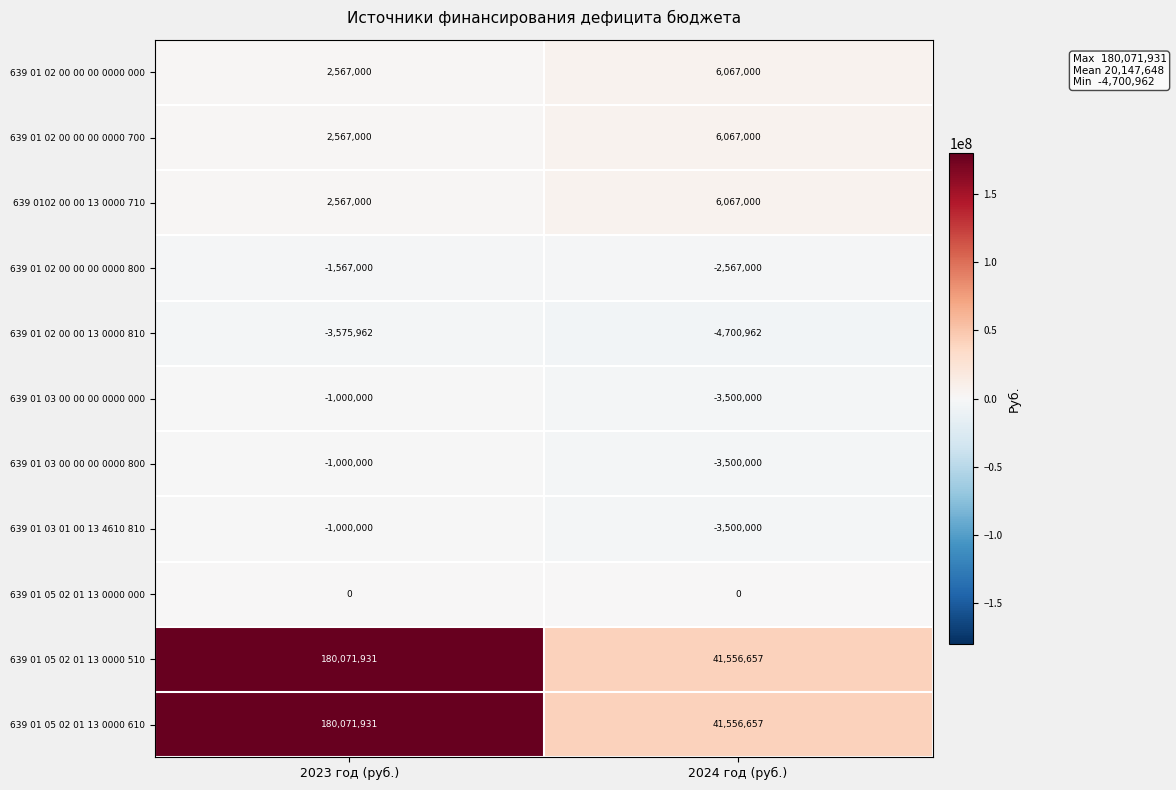

Reading right to left, list all the values displayed in this chart.

639 01 02 00 00 00 0000 000: 2024 год (руб.)=6067000	2023 год (руб.)=2567000
639 01 02 00 00 00 0000 700: 2024 год (руб.)=6067000	2023 год (руб.)=2567000
639 0102 00 00 13 0000 710: 2024 год (руб.)=6067000	2023 год (руб.)=2567000
639 01 02 00 00 00 0000 800: 2024 год (руб.)=-2567000	2023 год (руб.)=-1567000
639 01 02 00 00 13 0000 810: 2024 год (руб.)=-4700962	2023 год (руб.)=-3575962
639 01 03 00 00 00 0000 000: 2024 год (руб.)=-3500000	2023 год (руб.)=-1000000
639 01 03 00 00 00 0000 800: 2024 год (руб.)=-3500000	2023 год (руб.)=-1000000
639 01 03 01 00 13 4610 810: 2024 год (руб.)=-3500000	2023 год (руб.)=-1000000
639 01 05 02 01 13 0000 000: 2024 год (руб.)=0	2023 год (руб.)=0
639 01 05 02 01 13 0000 510: 2024 год (руб.)=41556657	2023 год (руб.)=180071931
639 01 05 02 01 13 0000 610: 2024 год (руб.)=41556657	2023 год (руб.)=180071931